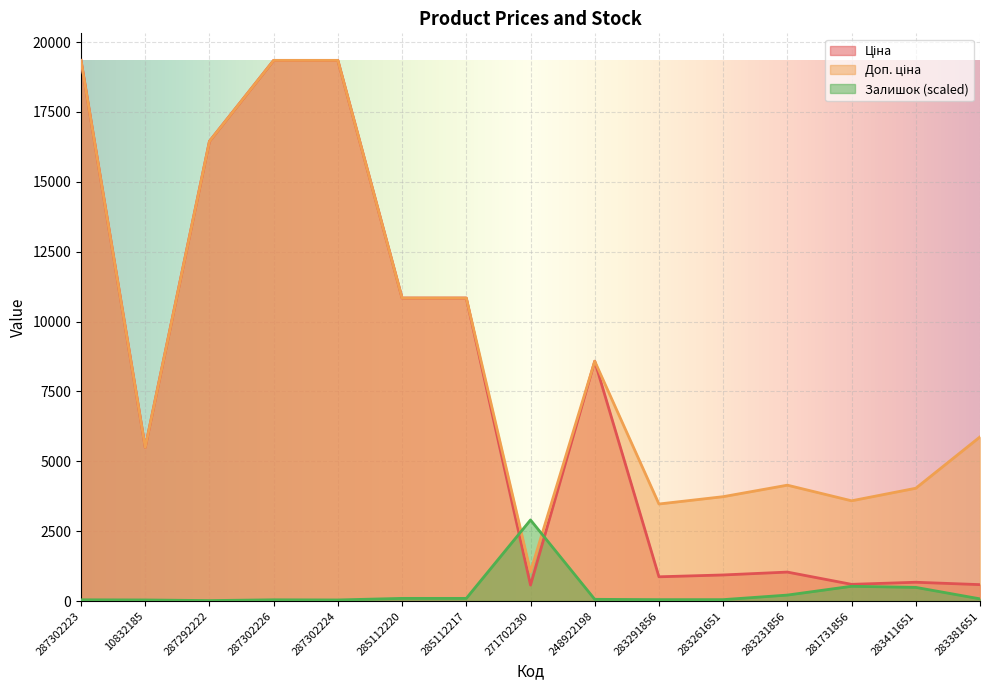

True or false: Доп. ціна and Ціна intersect in this chart.

False